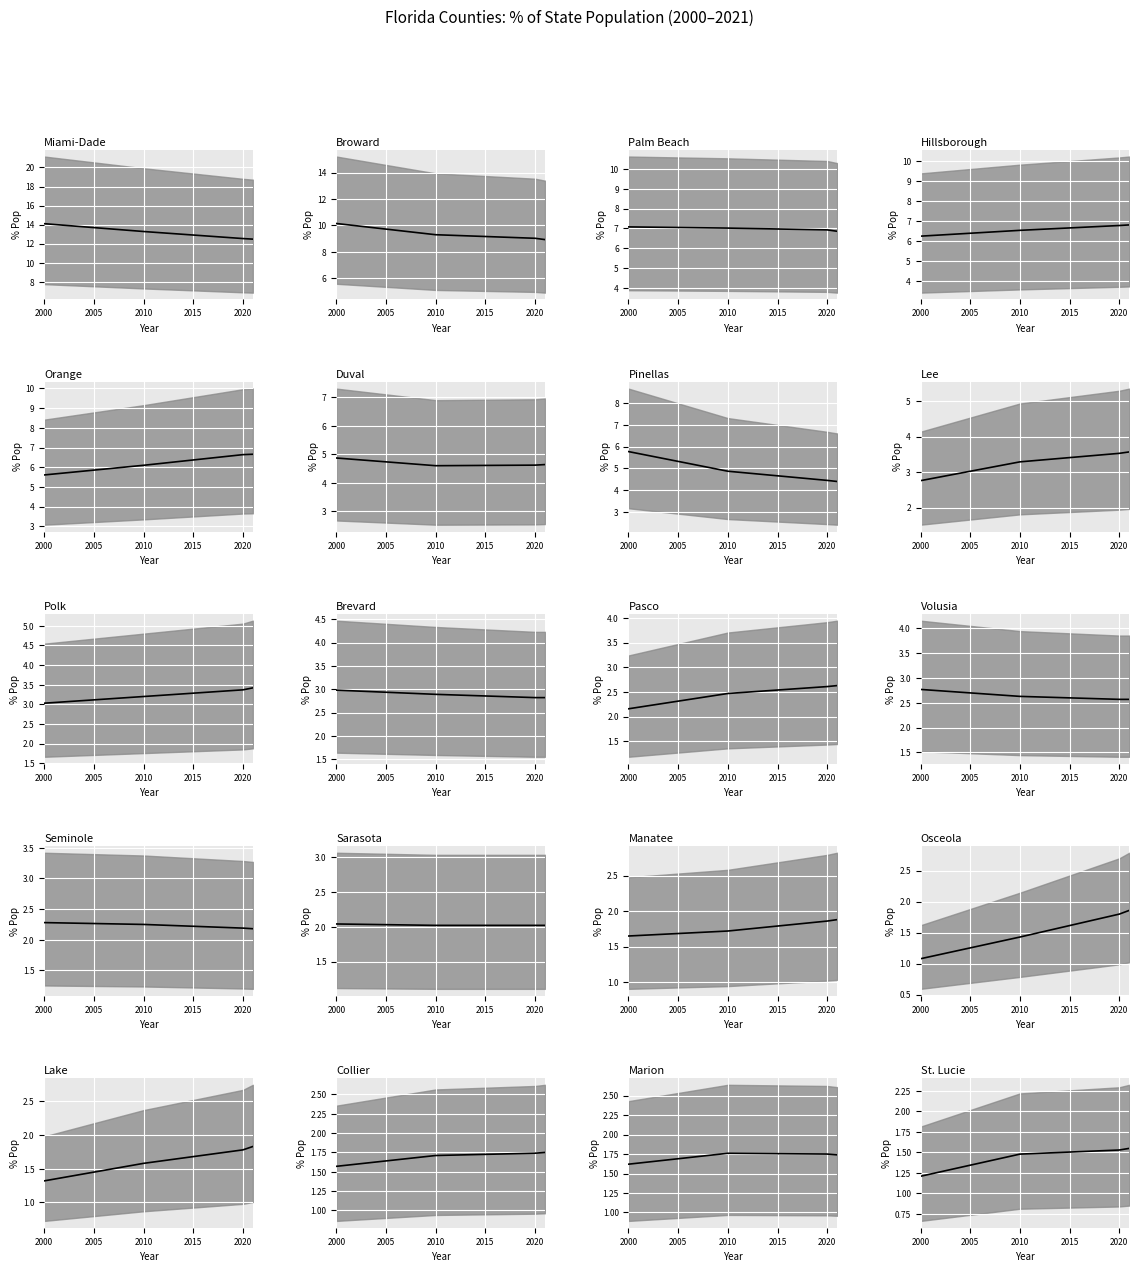

Is it true that the value at 2020 is 1.0?

False